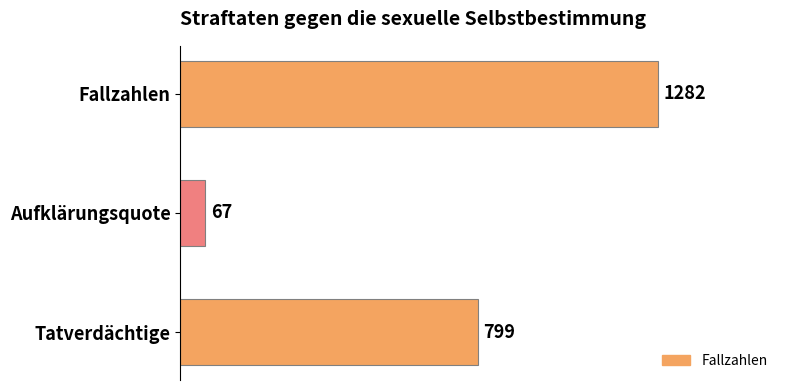

Rank the categories by value from lowest to highest.

Aufklärungsquote, Tatverdächtige, Fallzahlen